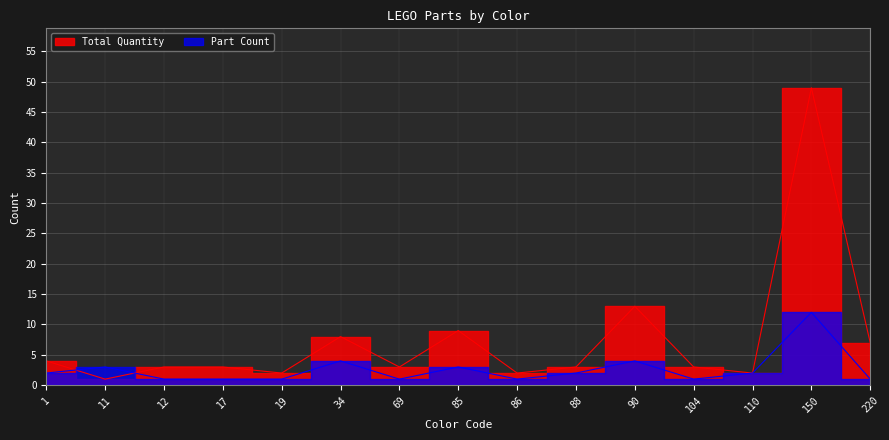

The Part Count series shows 0 at 12. True or false?

False